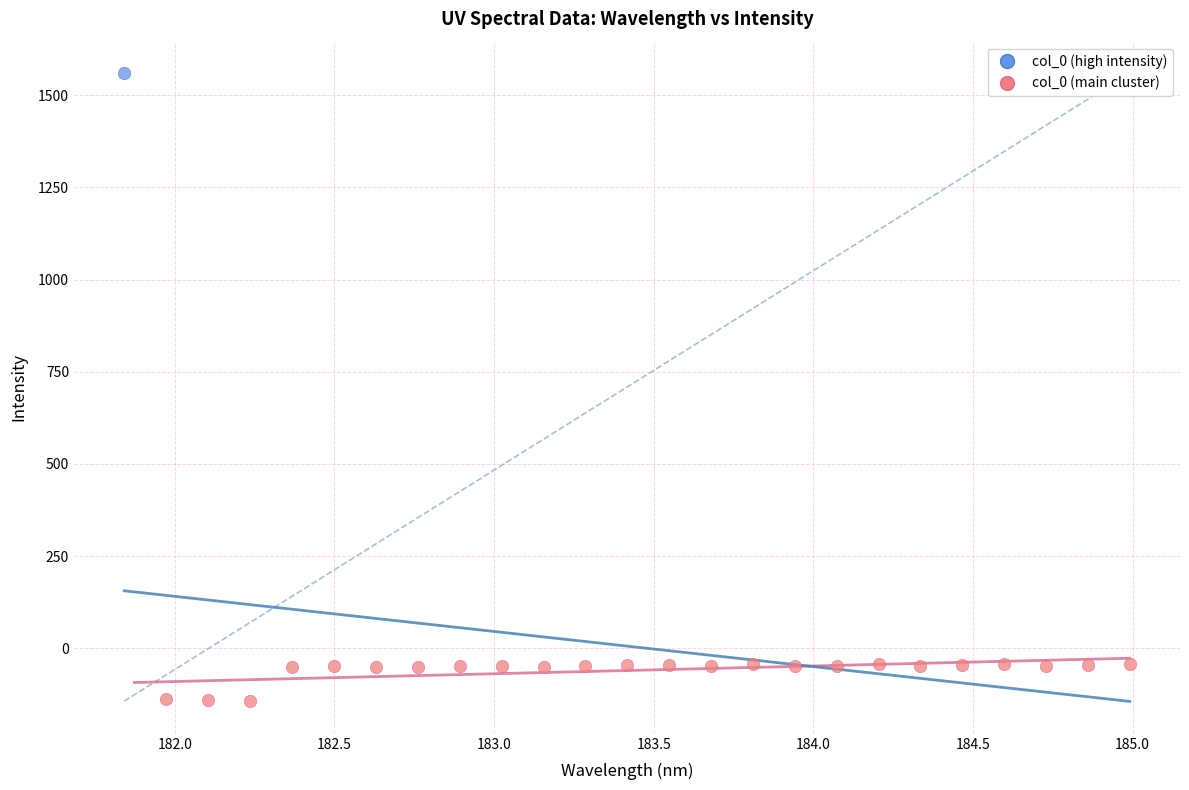

What are all the series names shown in the legend?

col_0 (high intensity), col_0 (main cluster)